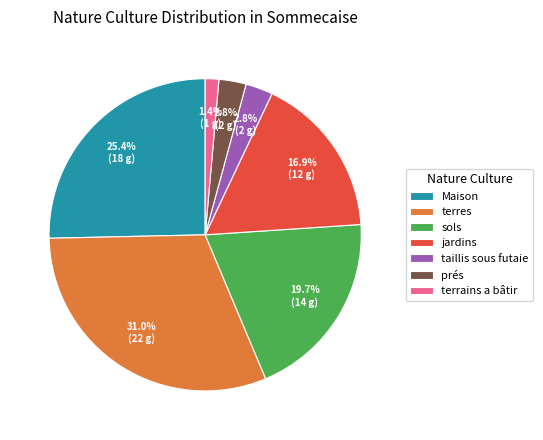

What percentage is the terrains a bâtir slice, to the nearest percent?

1%